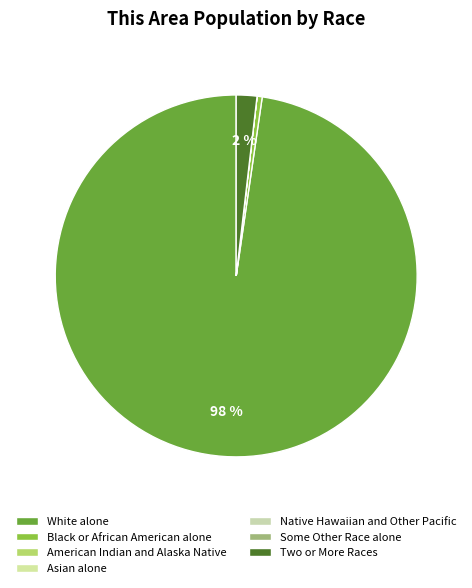

Which slice is the smallest?

American Indian and Alaska Native